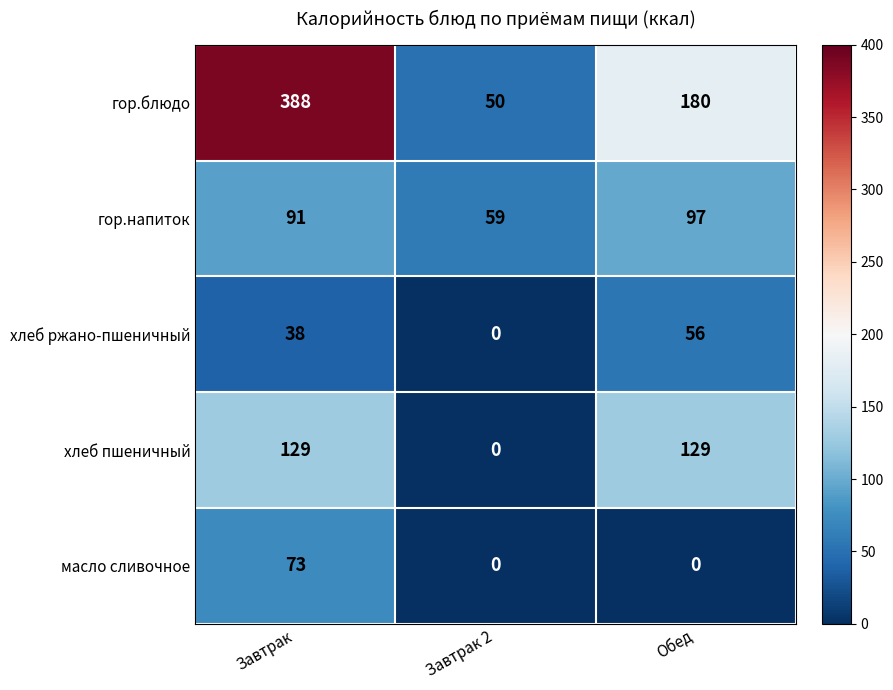

The гор.напиток series shows 121 at Завтрак. True or false?

False